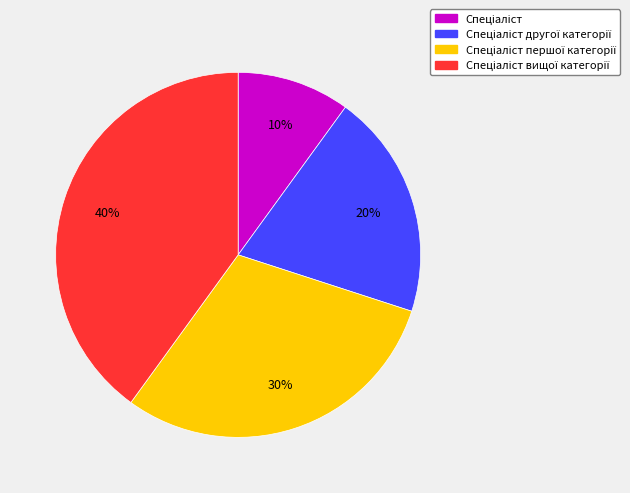

Does any single category account for the majority?

No